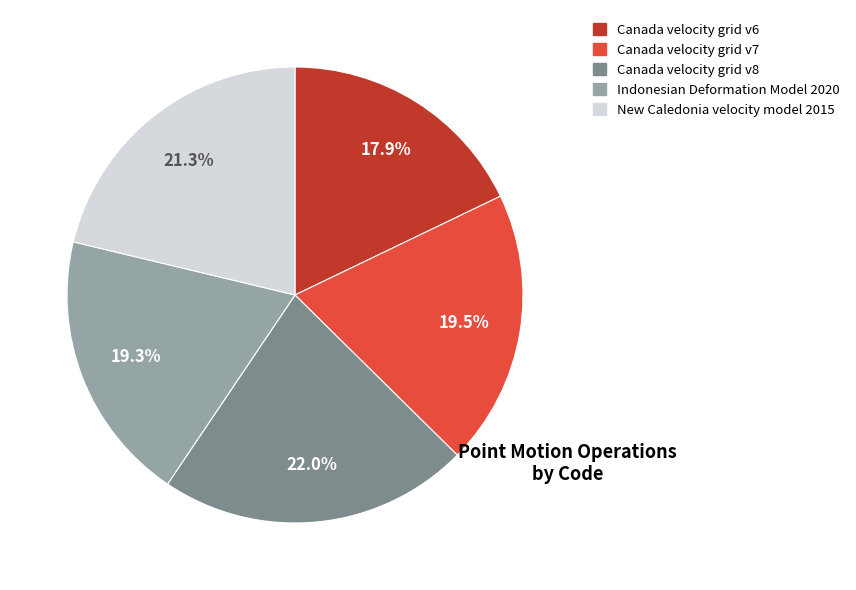

To the nearest percent, what percentage of the pie is New Caledonia velocity model 2015?

21%